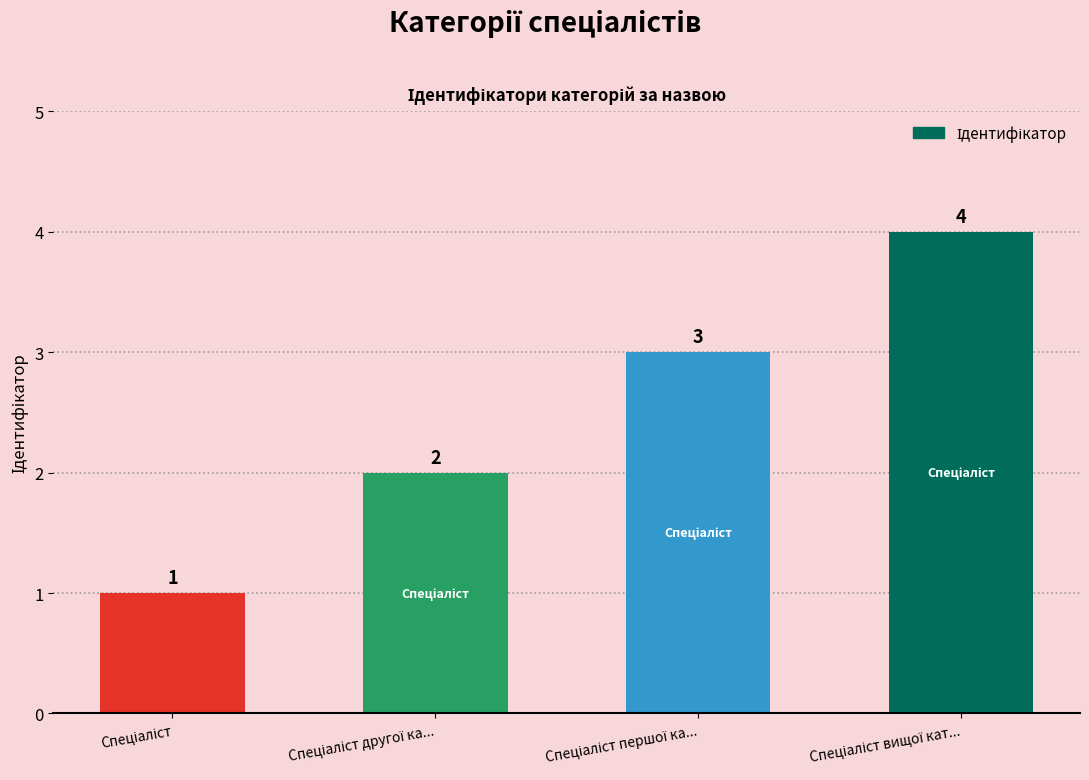

What is the sum of all values?

10